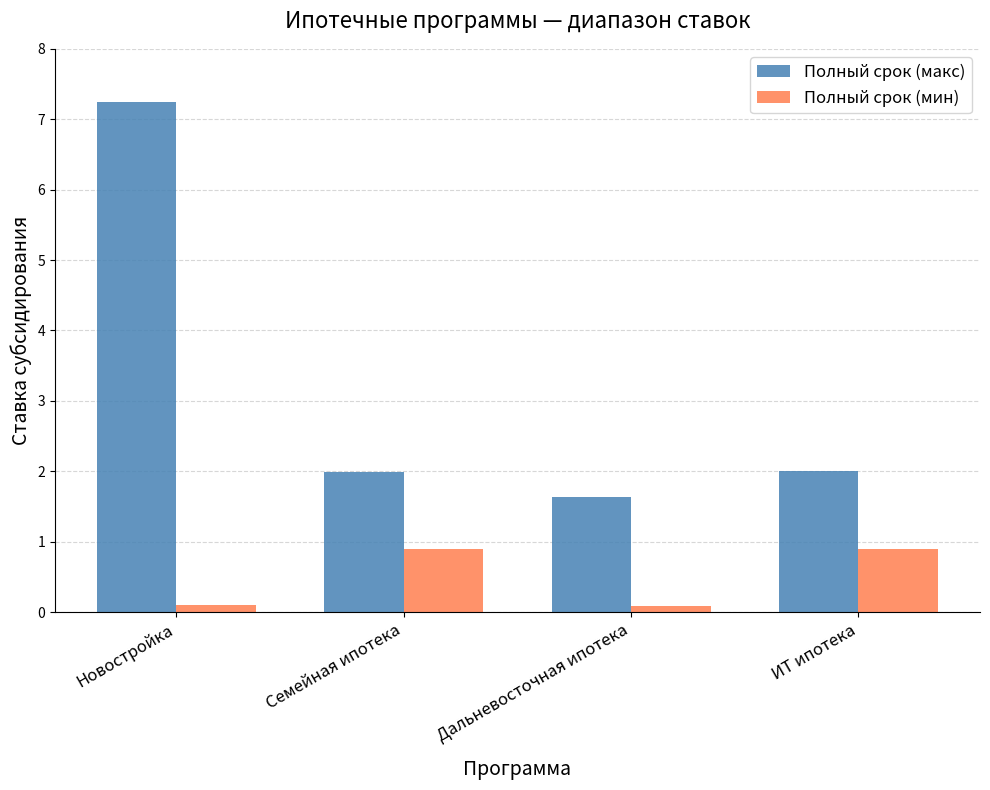

Count the number of categories in the chart.

4